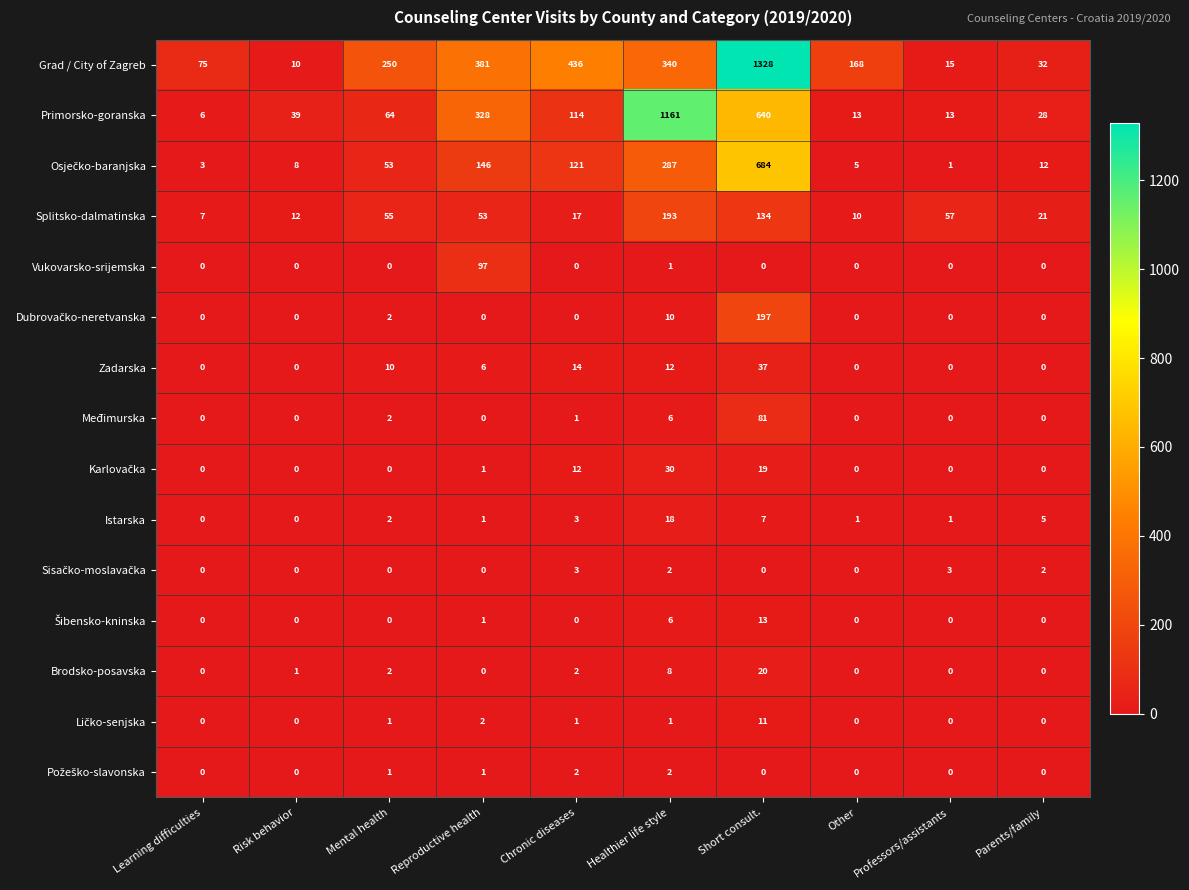

What is the difference between the maximum and minimum values in the Primorsko-goranska series?

1155